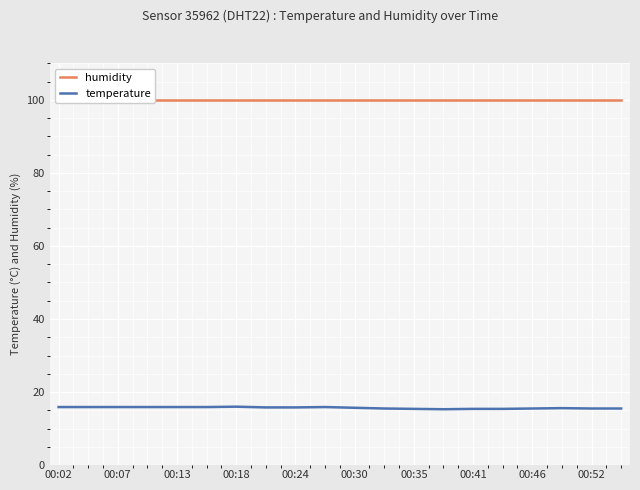

True or false: temperature has a value of 15.7 at 00:30.

True